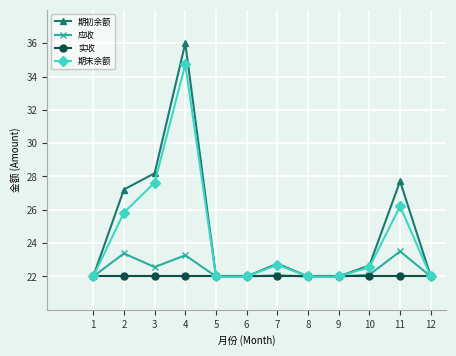

What is the value of the 应收 point at the 7th from the left?

22.1